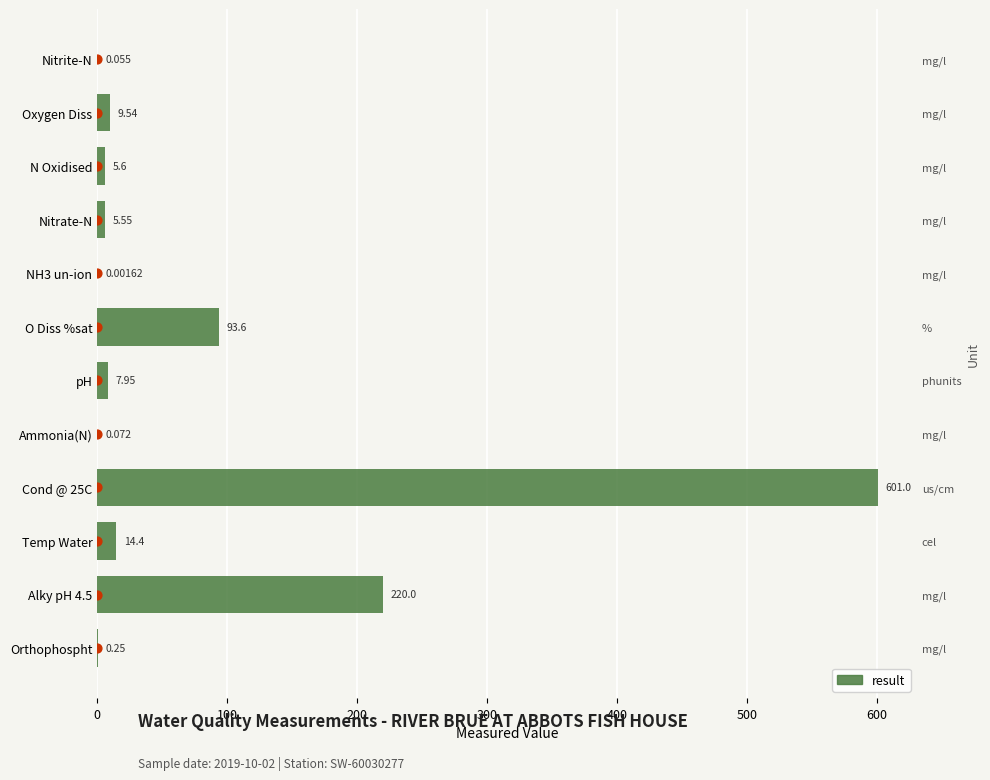

What is the change in value from N Oxidised to Nitrite-N?

-5.5